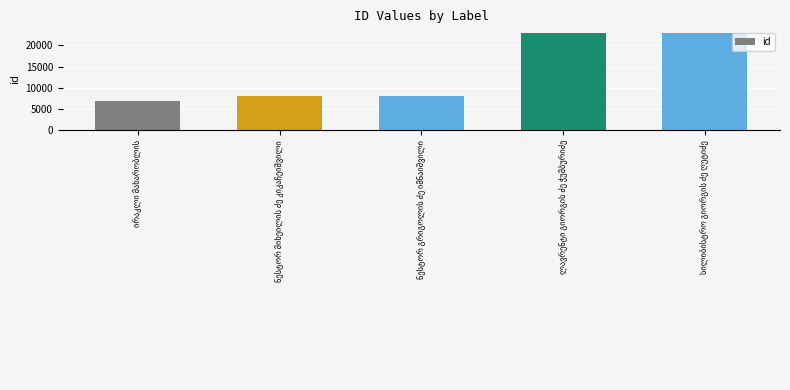

What is the average value?

13727